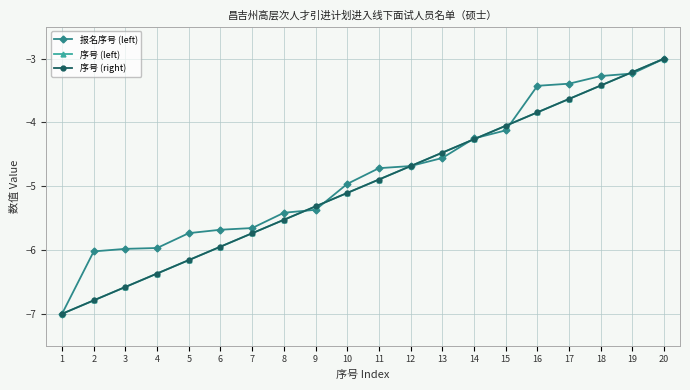

True or false: 序号 (left) and 序号 (right) cross at least once.

False